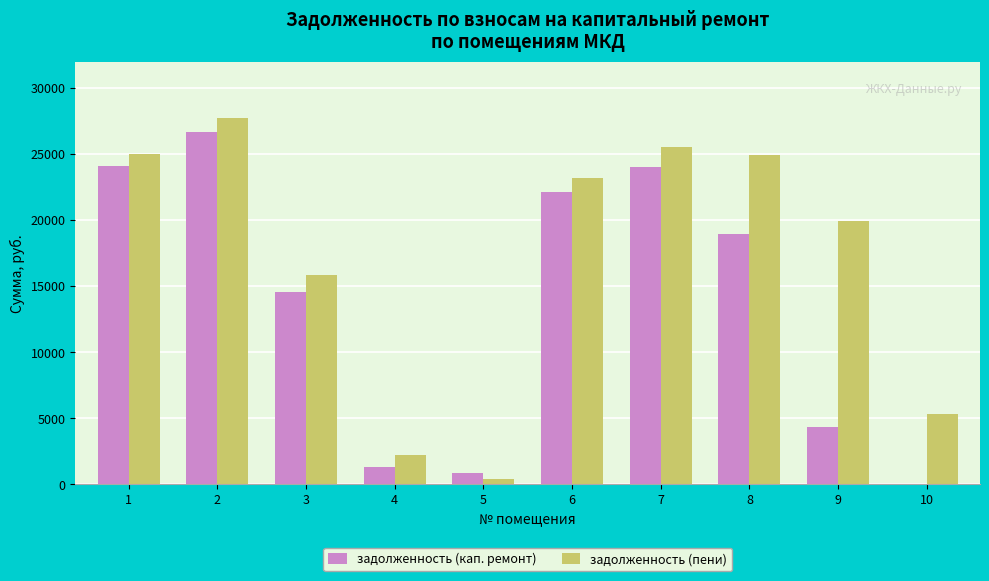

Is the value of задолженность (кап. ремонт) at 3 greater than the value of задолженность (пени) at 3?

No